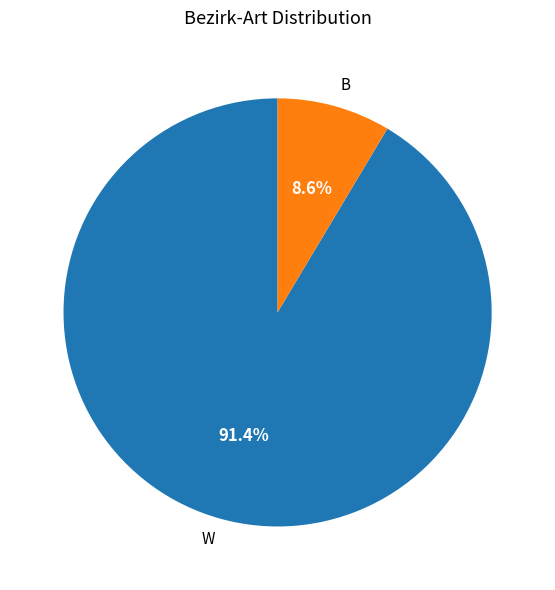

To the nearest percent, what is the average slice percentage?

50%